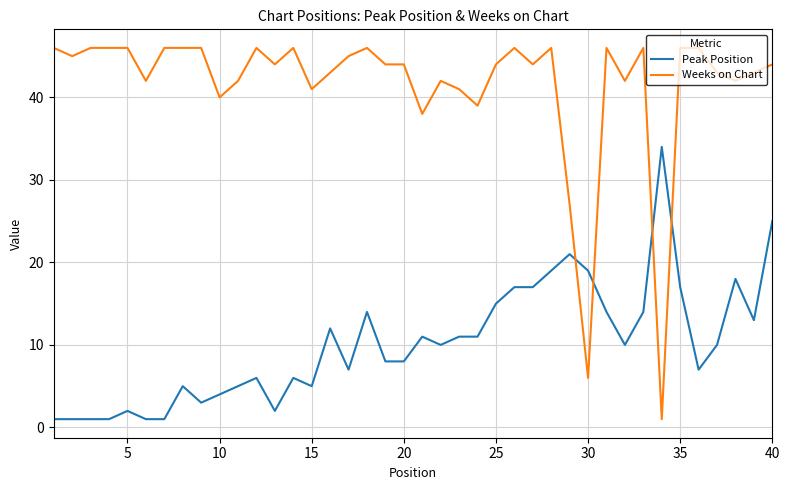

How many times do Peak Position and Weeks on Chart cross each other?

4